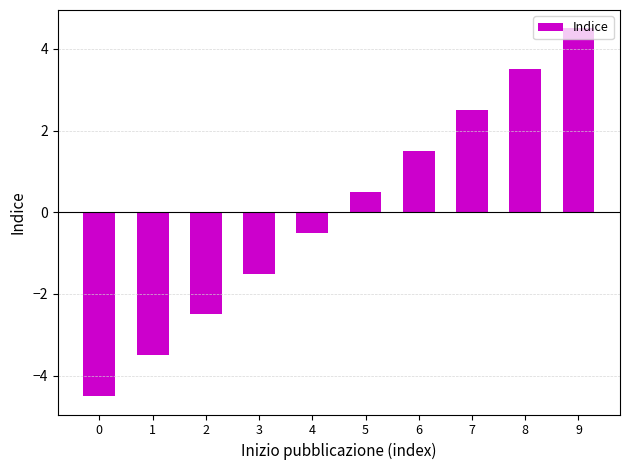

Count the number of categories in the chart.

10